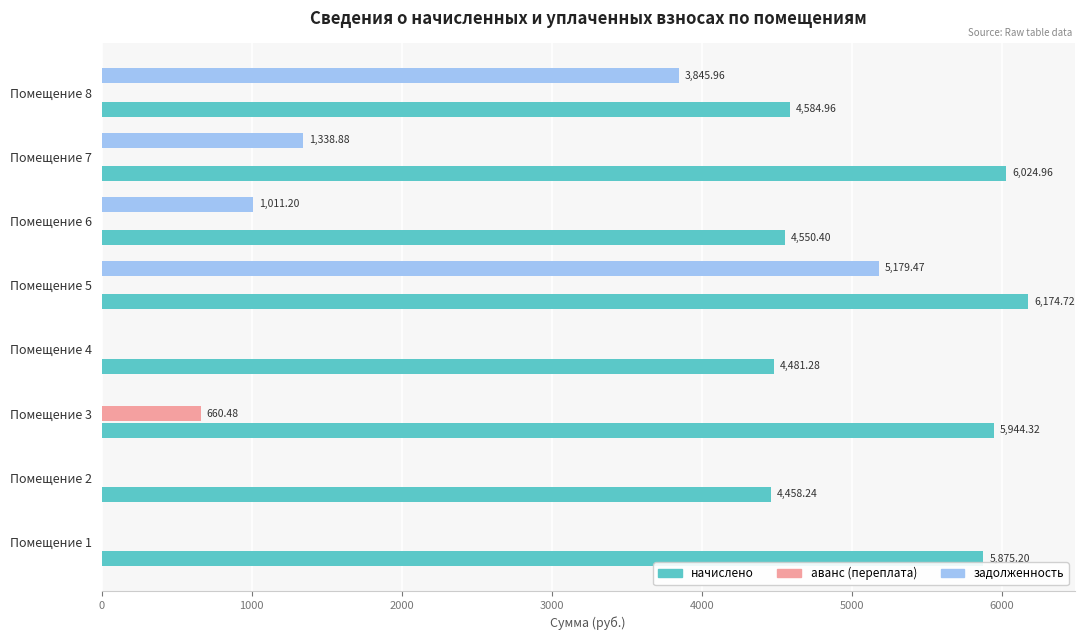

What is the total value across all series at Помещение 2?

4458.2